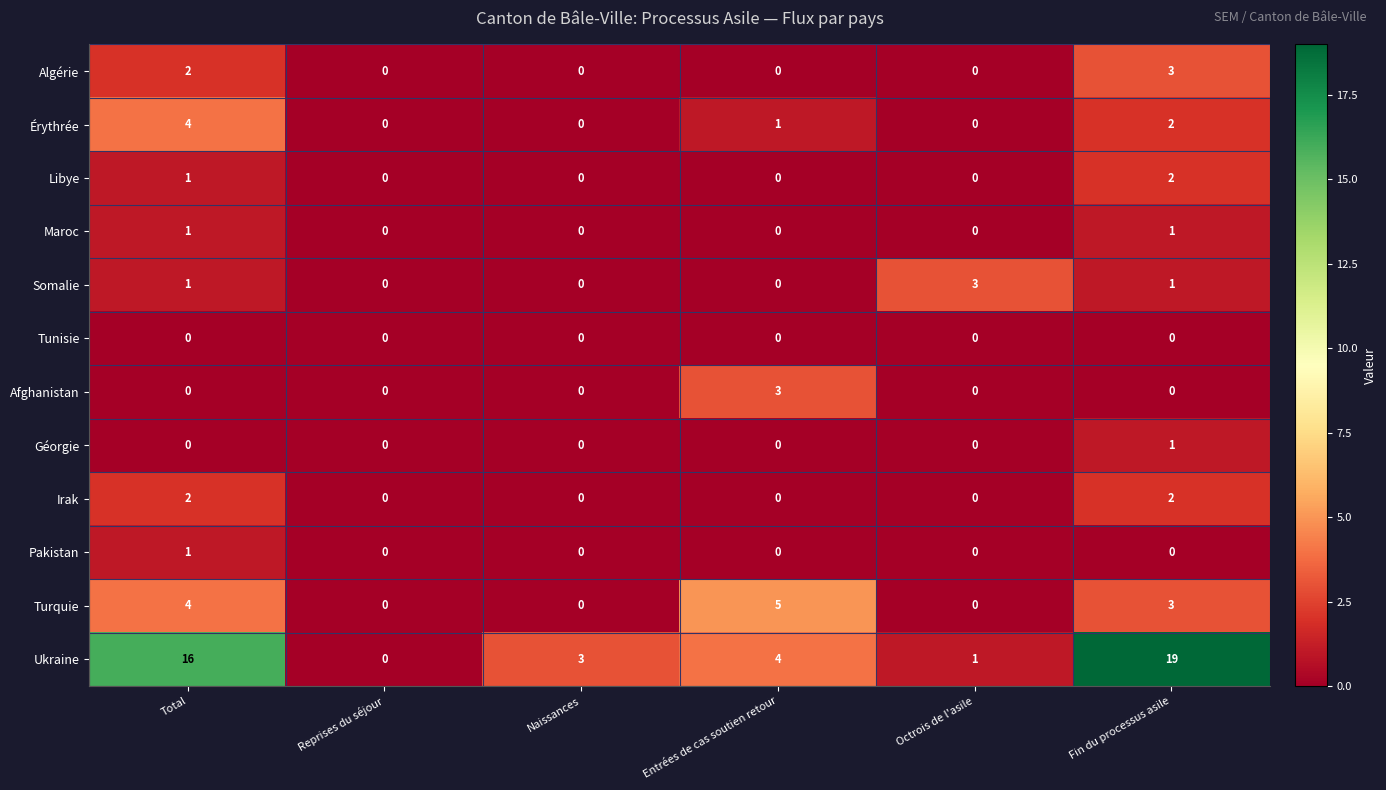

True or false: Pakistan has a value of 0 at Octrois de l'asile.

True